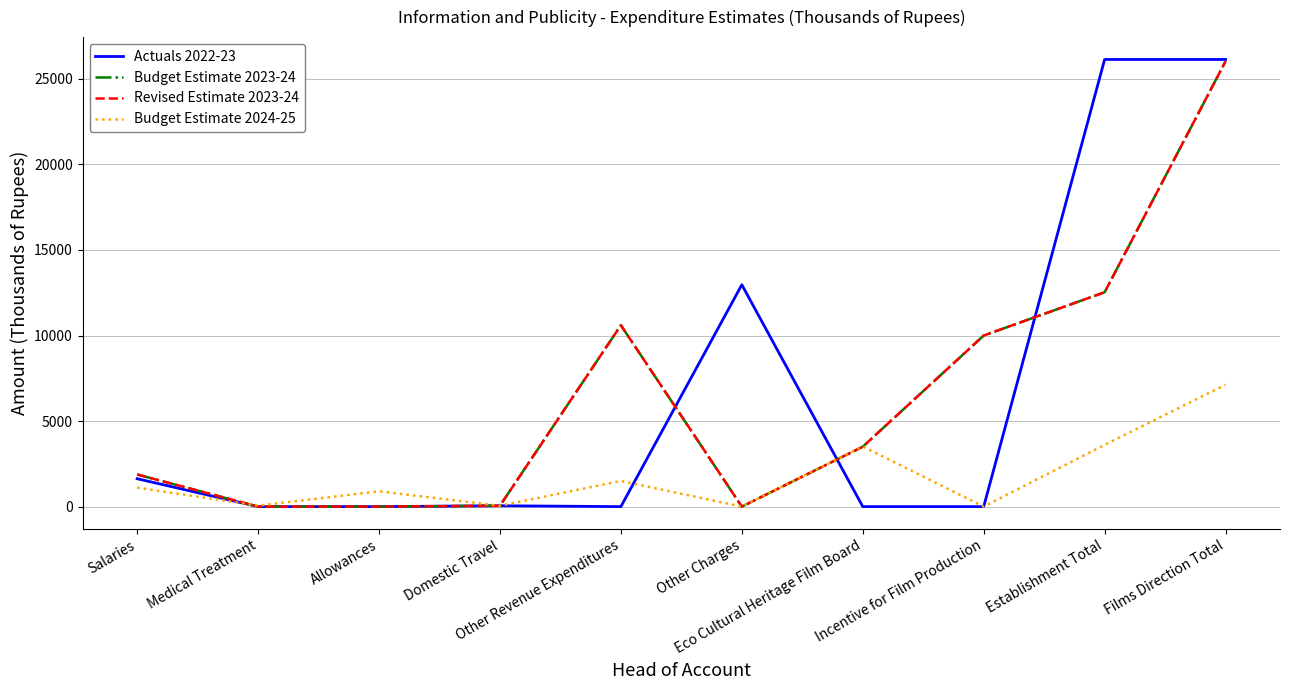

Does the chart display data point markers on the line(s)?

No